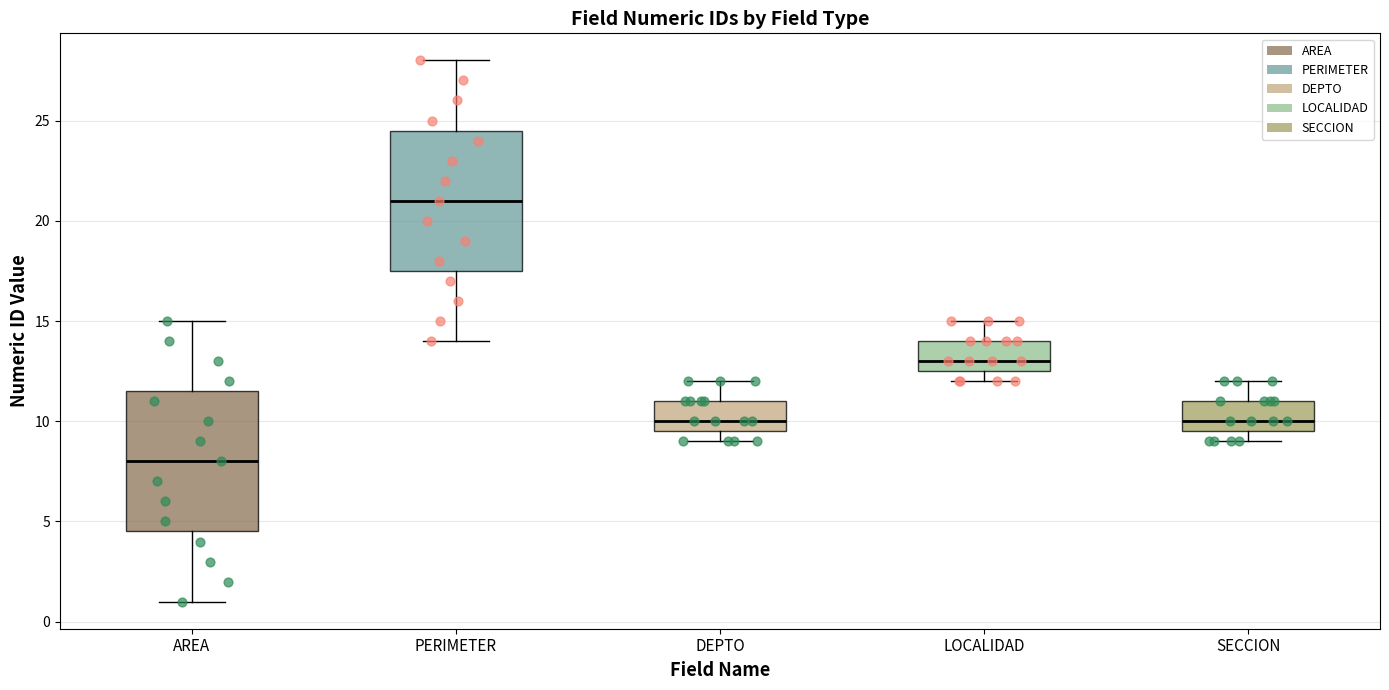

Which box's median line is the highest?

PERIMETER